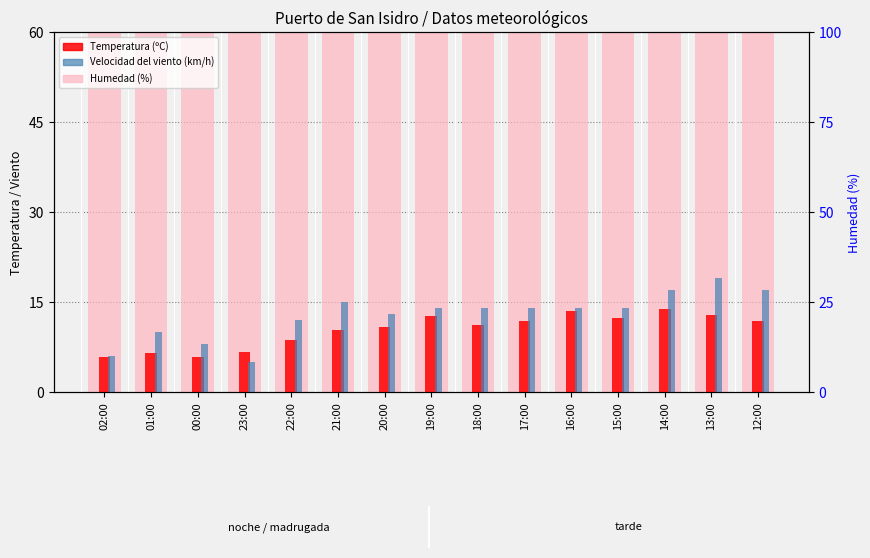

How many data points in Velocidad del viento (km/h) are above 14?

4